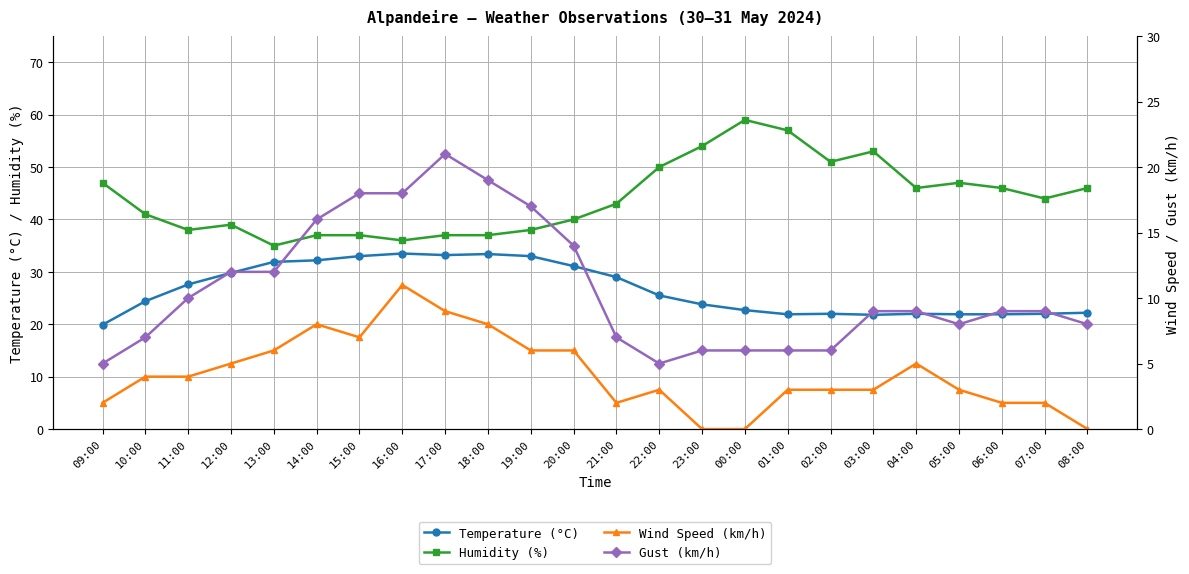

At which category does Temperature (°C) reach its first local peak?

16:00